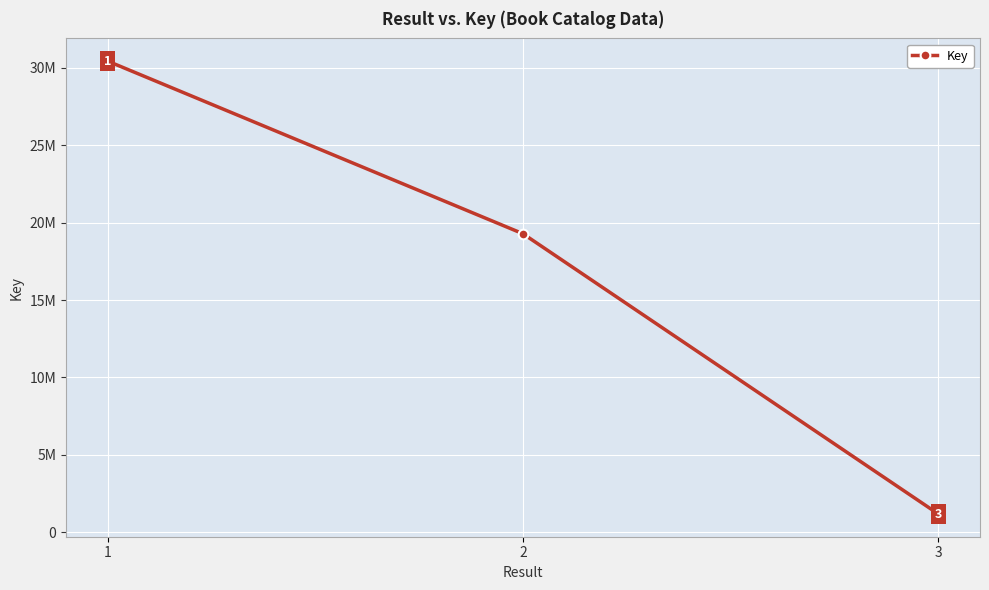

Rank the categories by value from lowest to highest.

3, 2, 1